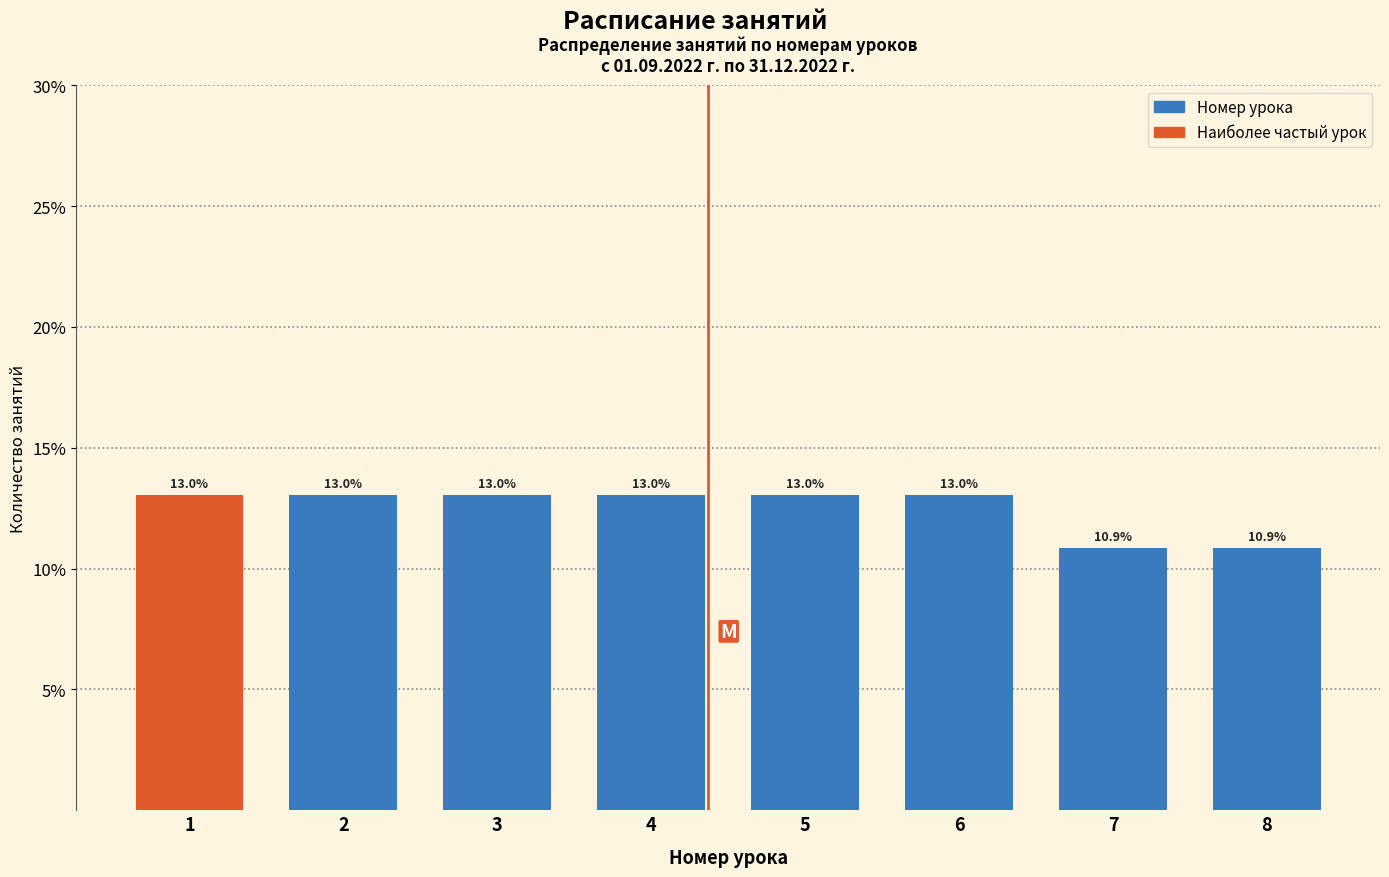

Reading left to right, extract all data points from this chart.

13.0	13.0	13.0	13.0	13.0	13.0	10.9	10.9